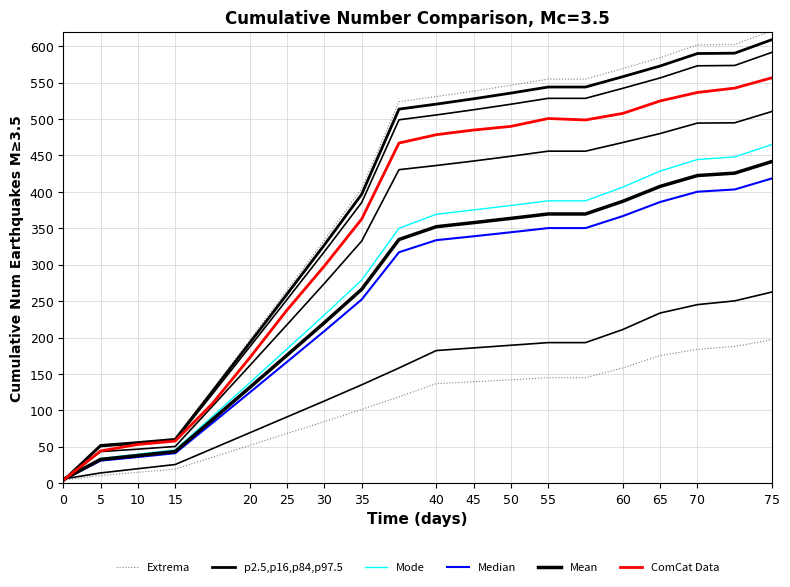

How many data points in Mean are above 352?

10